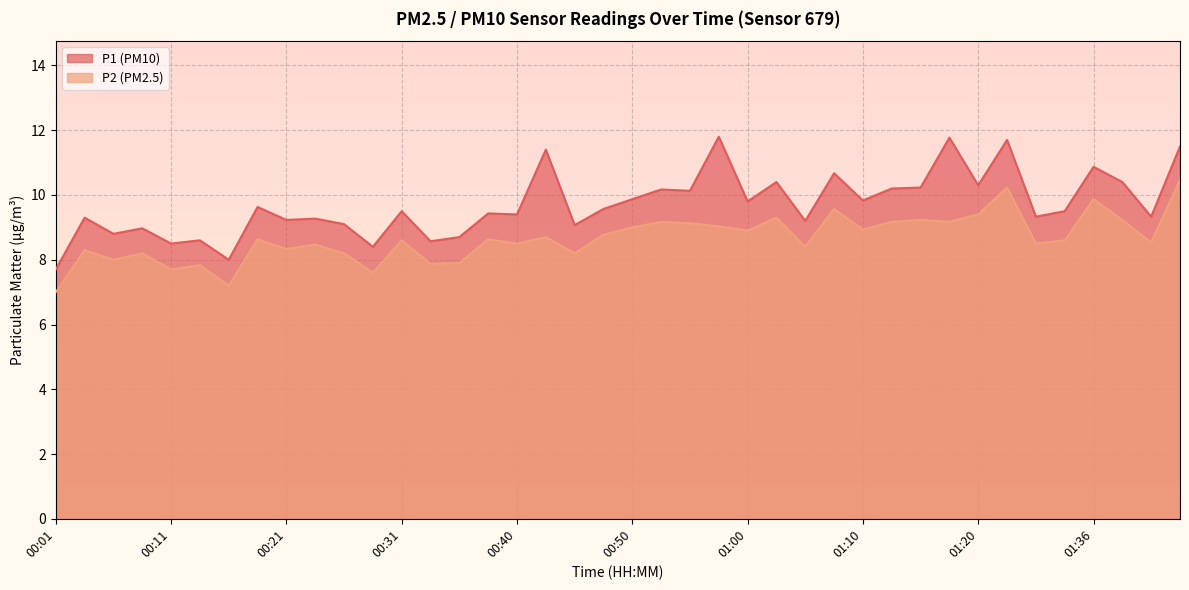

True or false: P1 and P2 cross at least once.

False